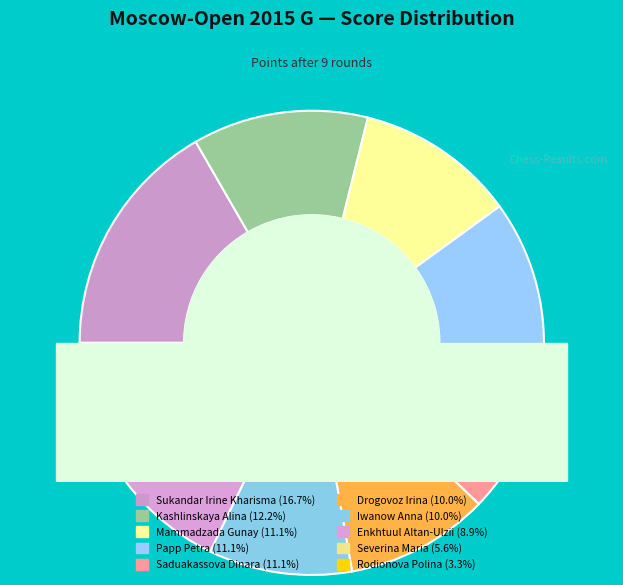

Which has a higher value, Saduakassova Dinara or Mammadzada Gunay?

Saduakassova Dinara